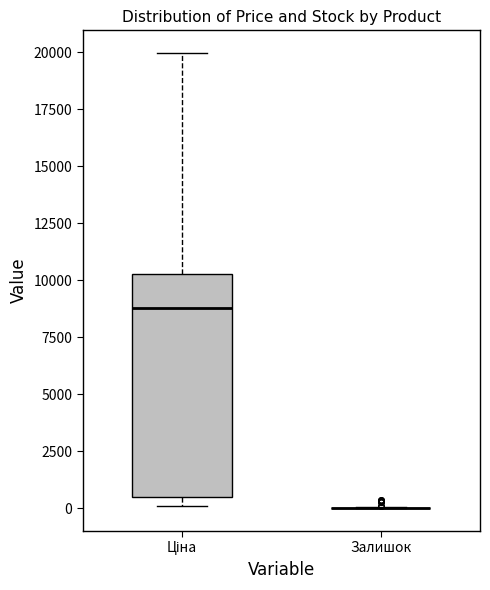

Comparing the boxes themselves (not the whiskers), which one is the tallest?

Ціна